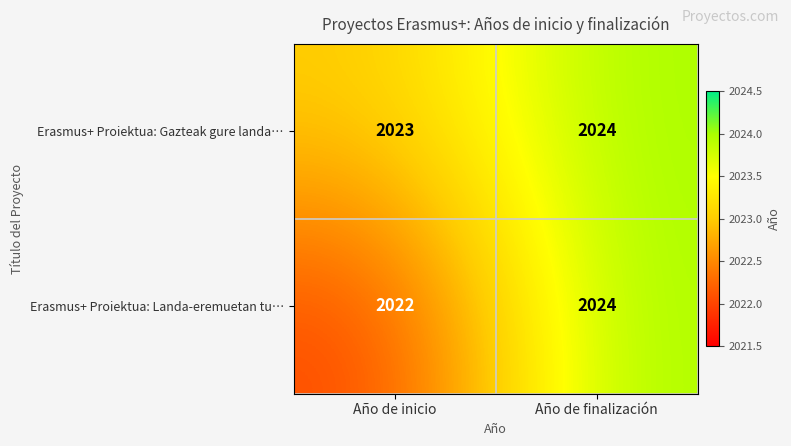

What is the minimum value shown in the chart?

2022